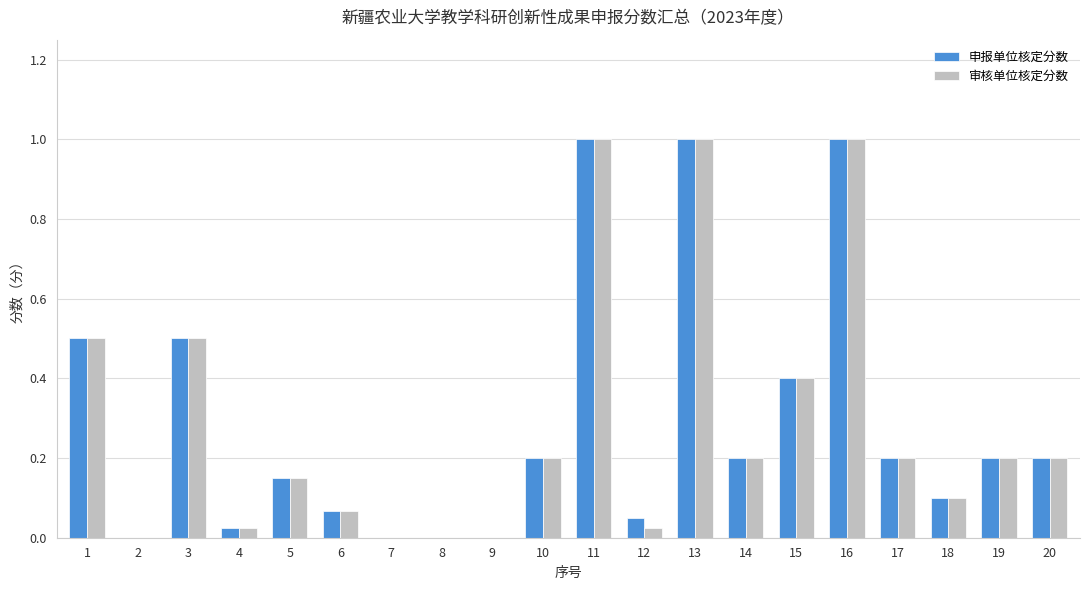

Are the bars grouped side by side (vs. stacked)?

Yes